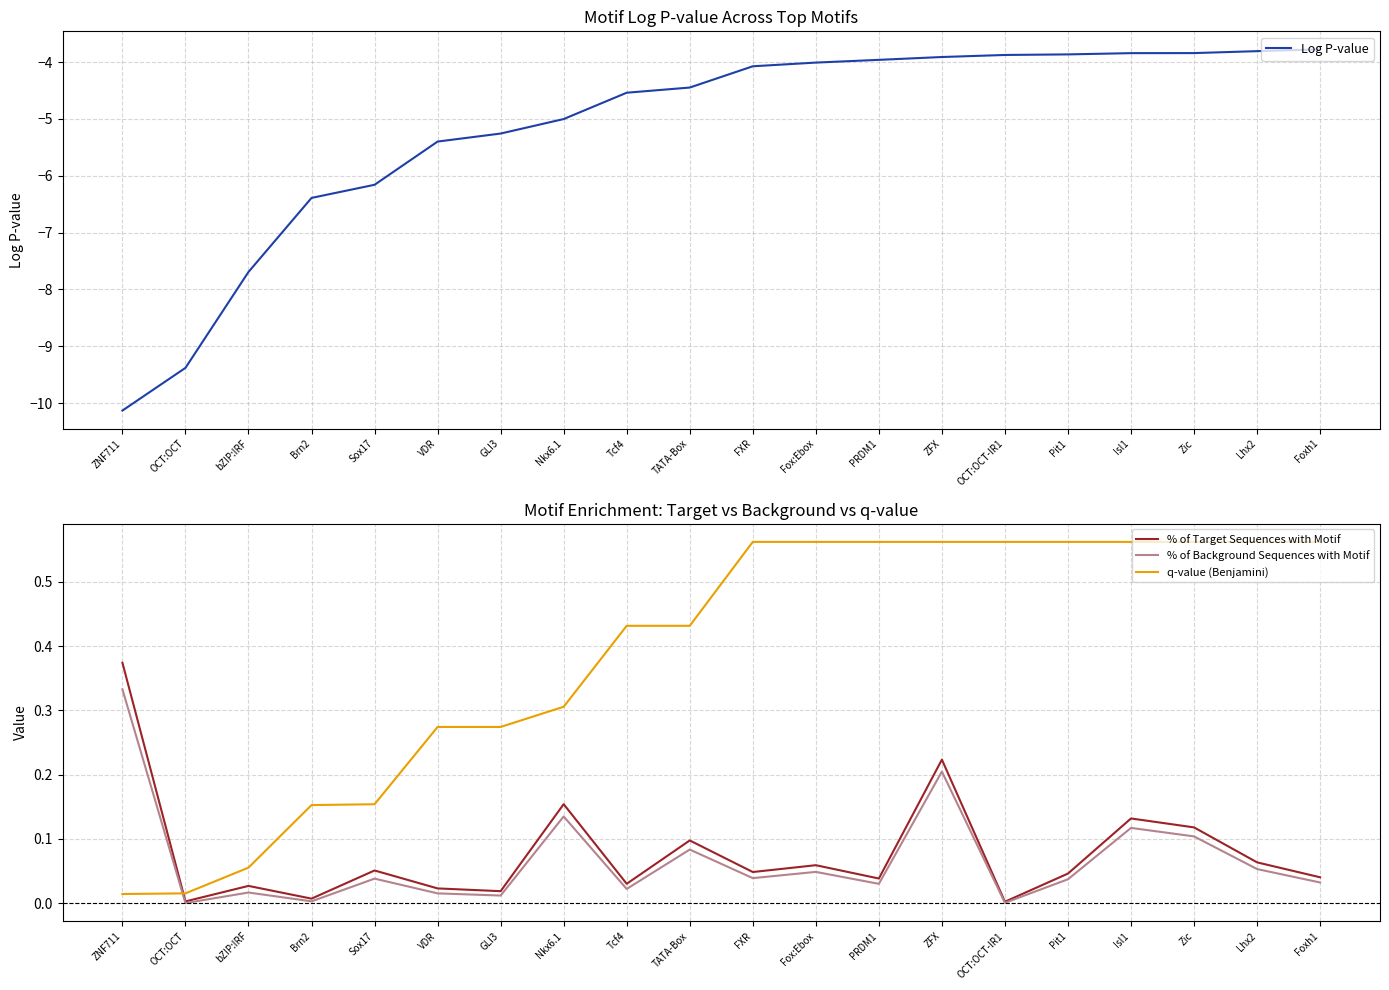

Between Foxh1 and Isl1, which is larger?

Foxh1